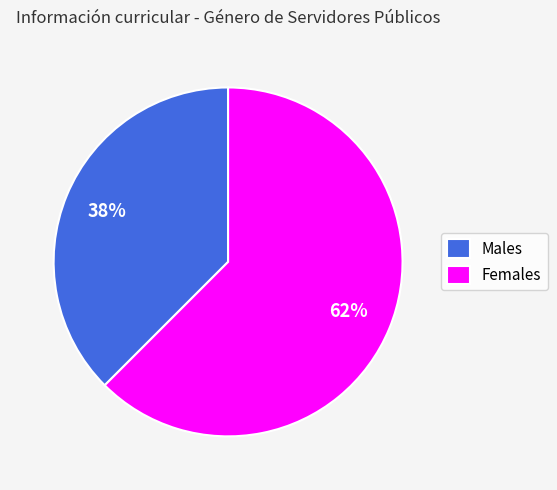

The Females slice represents 51% of the pie. True or false?

False